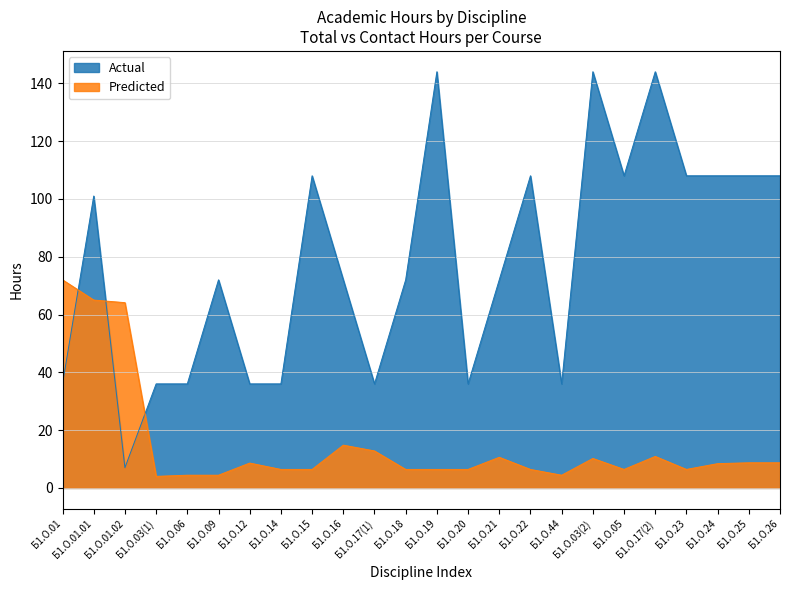

Does the chart display data point markers on the line(s)?

No